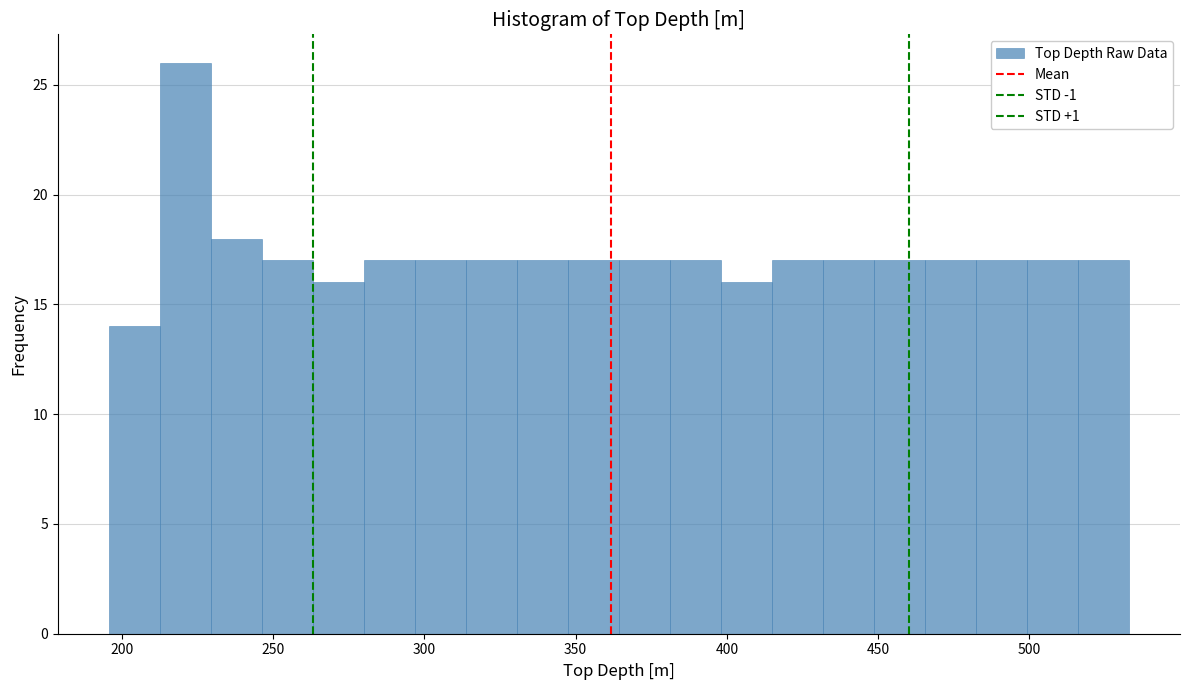

Read against the x-axis, roughly where is the centre of the tallest bar?

220